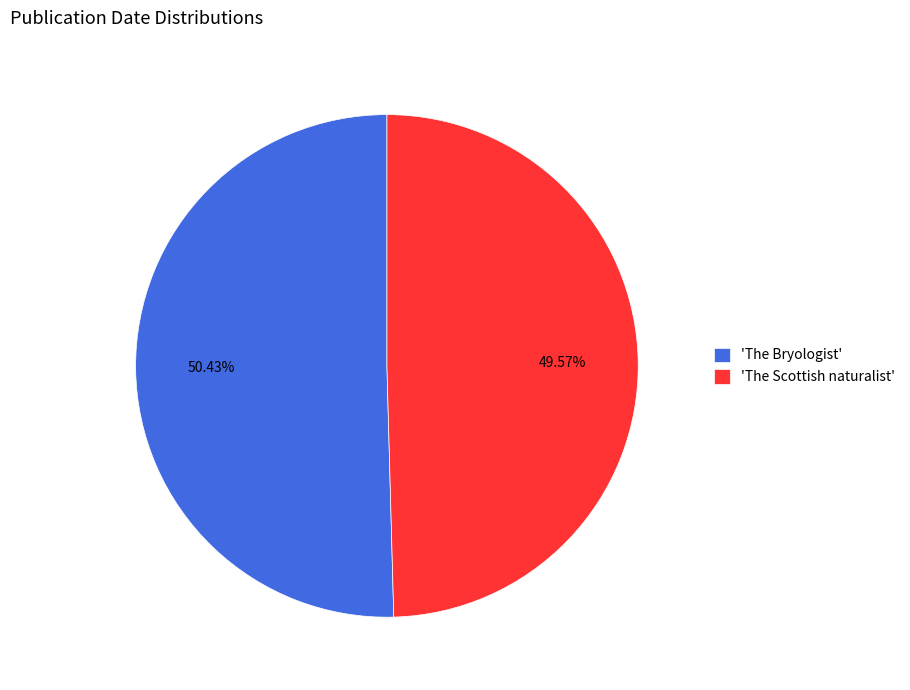

Which slice is the largest?

'The Bryologist'